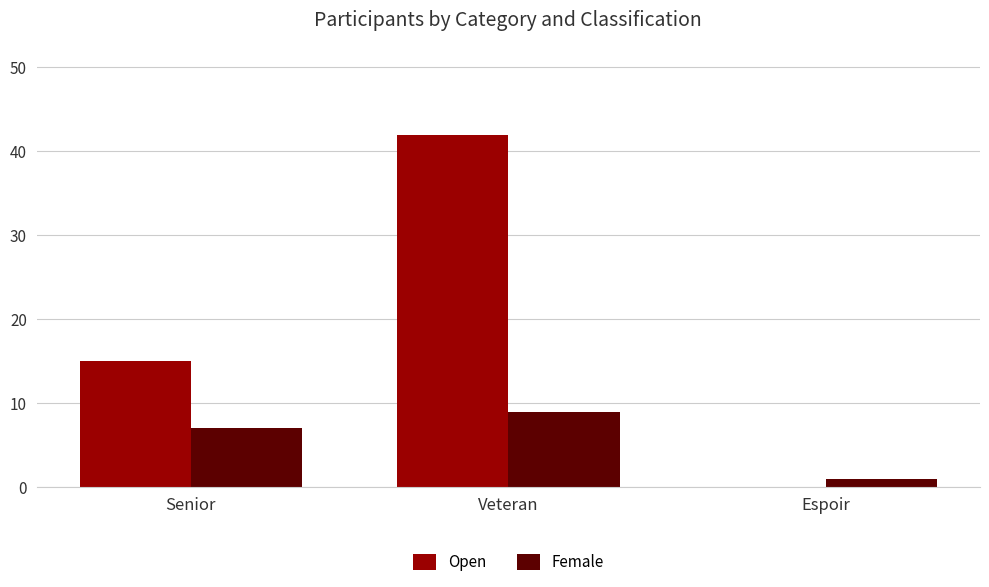

Reading left to right, what are all the values shown in this chart?

Open: 15	42	0
Female: 7	9	1